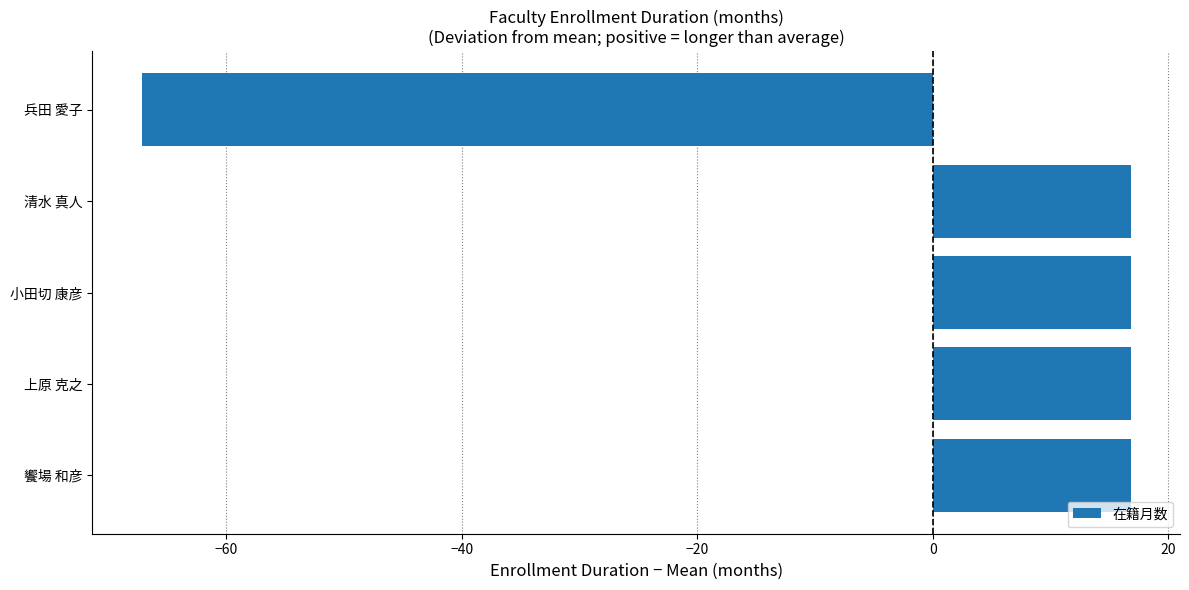

How many distinct data groups are displayed?

1